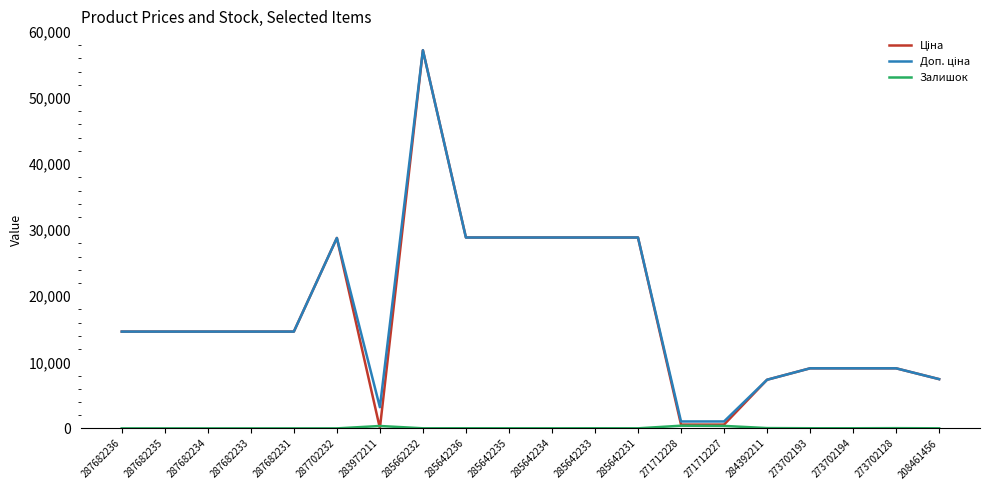

Count the number of data series in this chart.

3